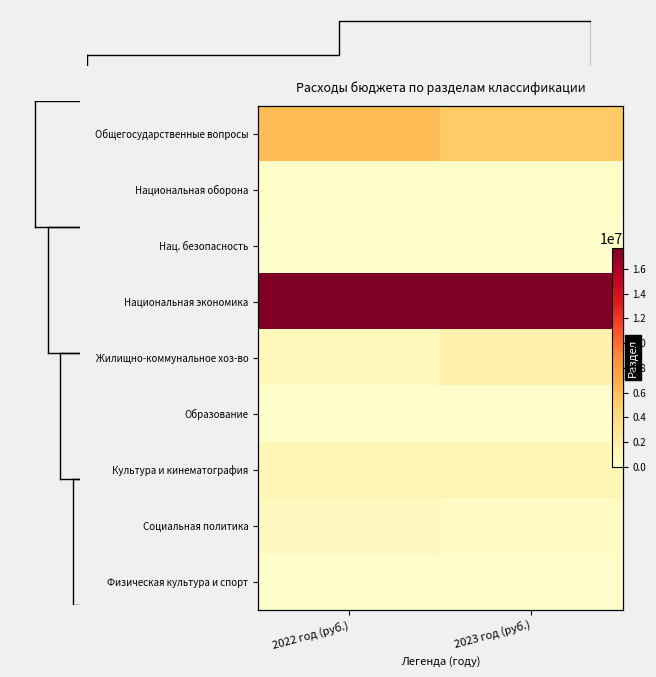

Is the value of Жилищно-коммунальное хоз-во at 2022 год (руб.) greater than the value of Физическая культура и спорт at 2022 год (руб.)?

Yes